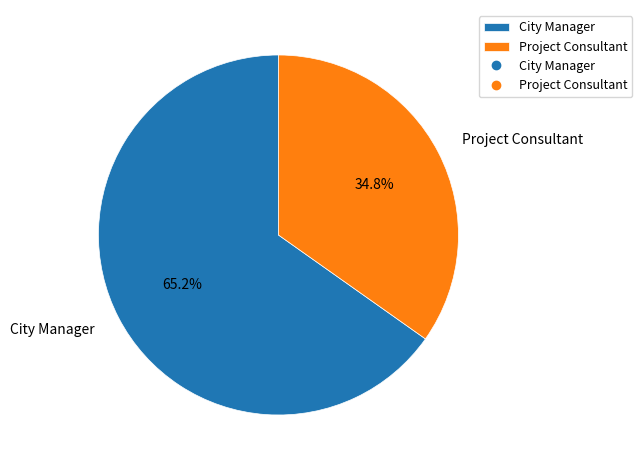

How many segments does this pie chart have?

2